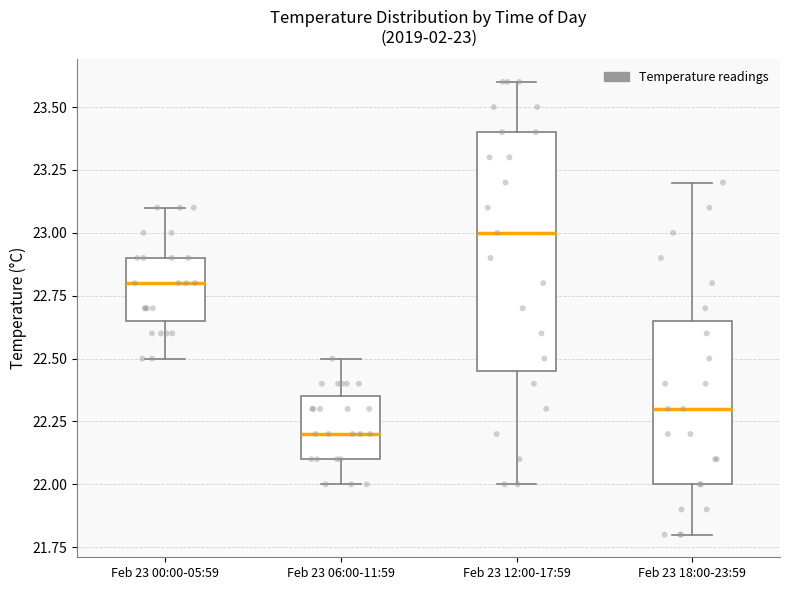

Comparing the boxes themselves (not the whiskers), which one is the tallest?

Feb 23 12:00-17:59